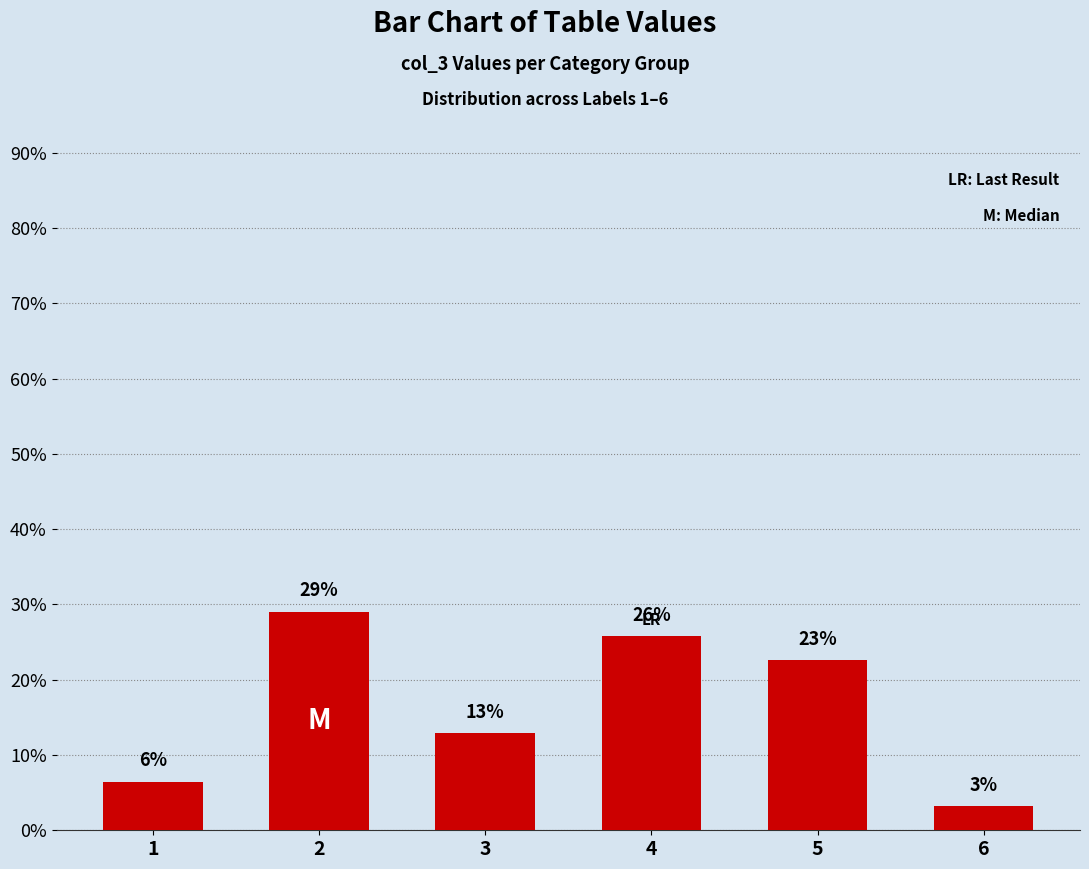

What is the average value?

16.7